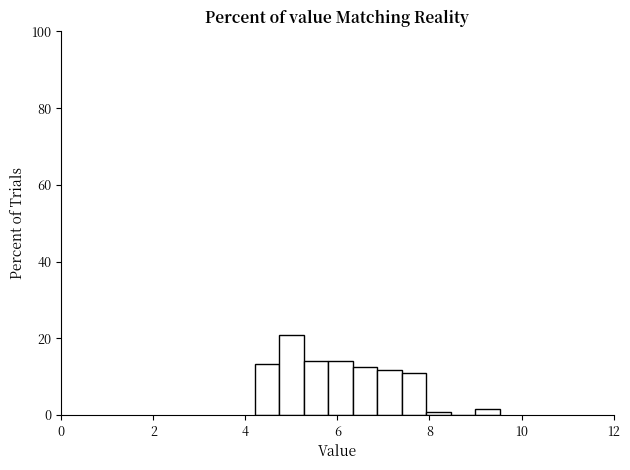

Around what value on the x-axis is the tallest bar? Give the approximate position of its centre, as read against the axis.

5.0